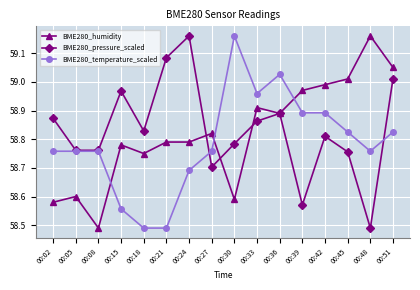

Which series changed the most between 00:21 and 00:30?

BME280_temperature_scaled